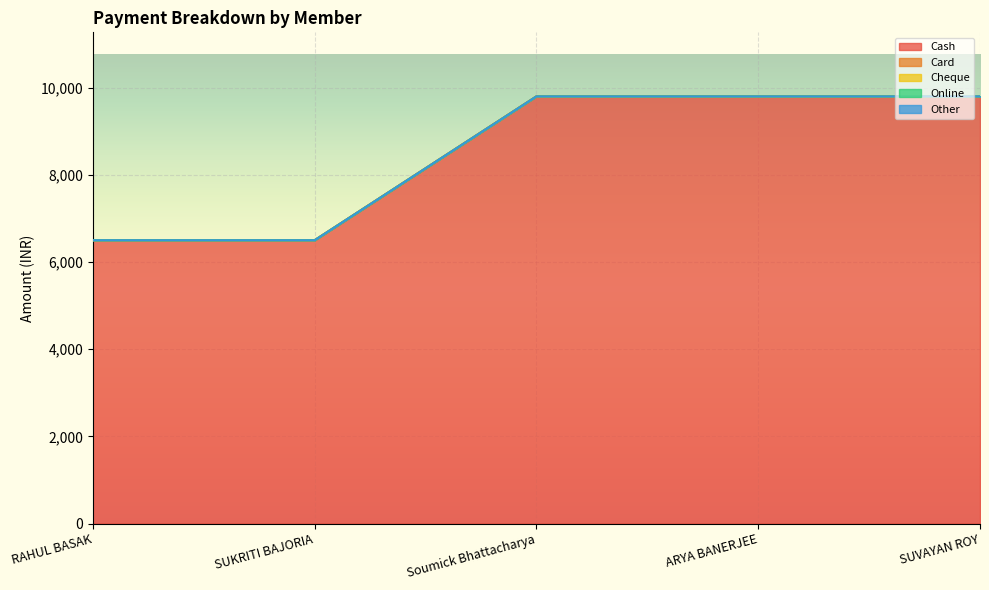

Which category has the highest value in the Online series?

RAHUL BASAK